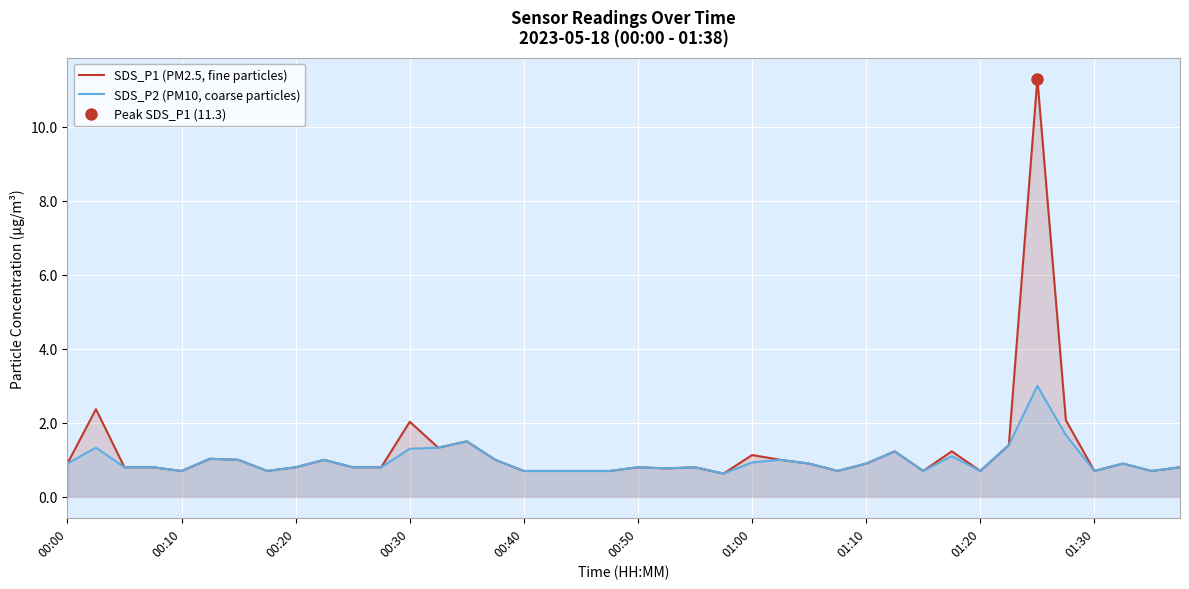

What are all the series names shown in the legend?

SDS_P1 (PM2.5, fine particles), SDS_P2 (PM10, coarse particles)